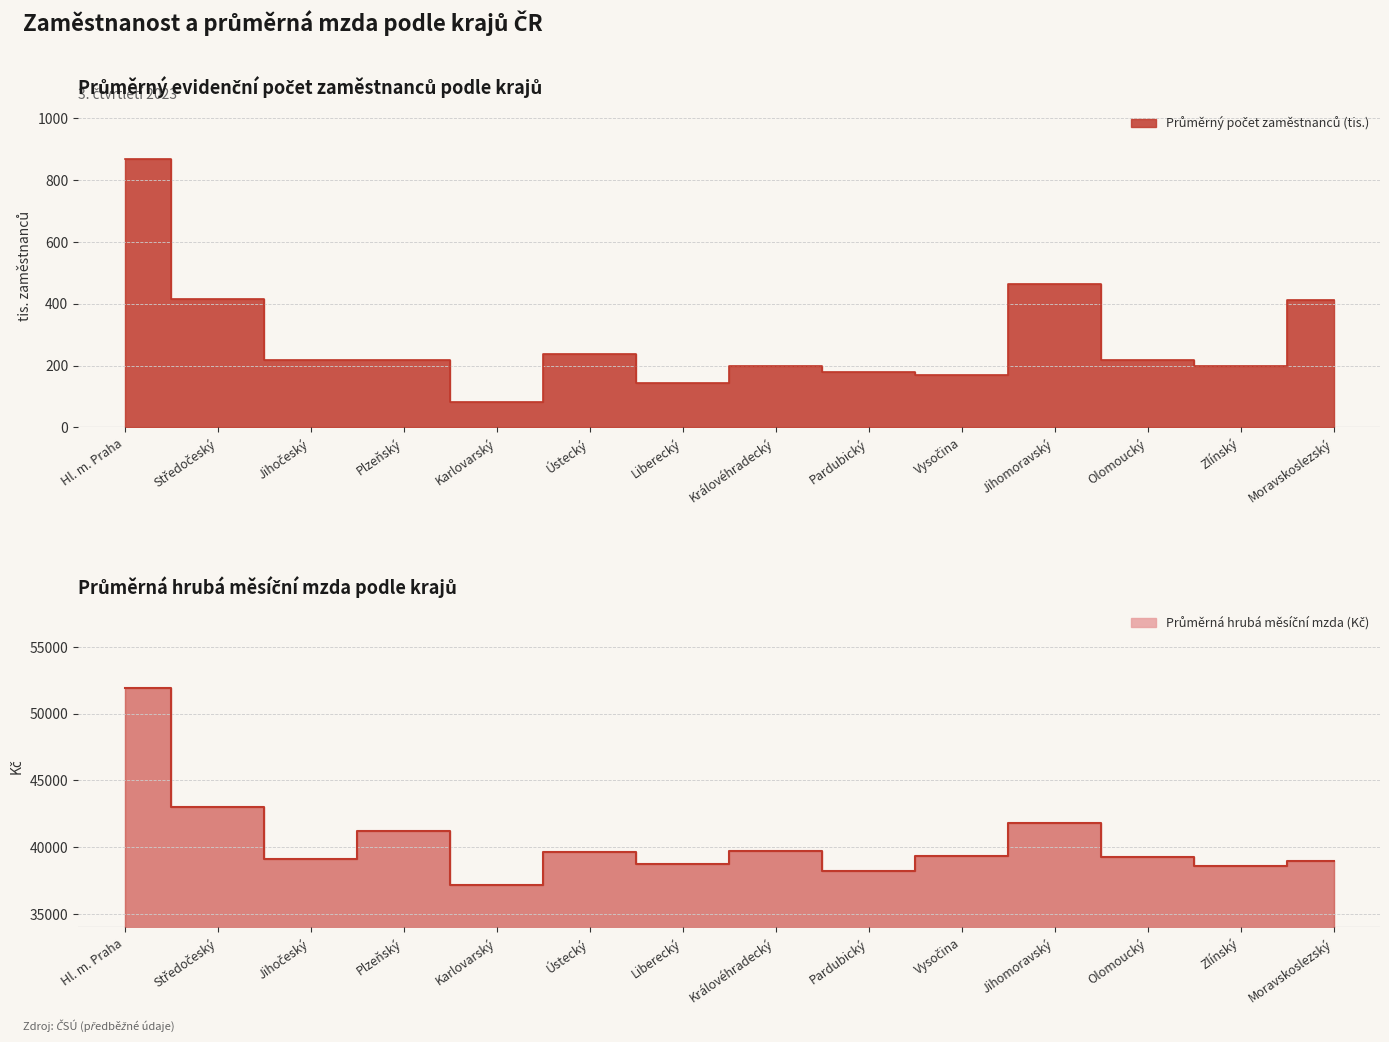

Which series has the largest total across all categories?

Průměrná hrubá měsíční mzda (Kč)